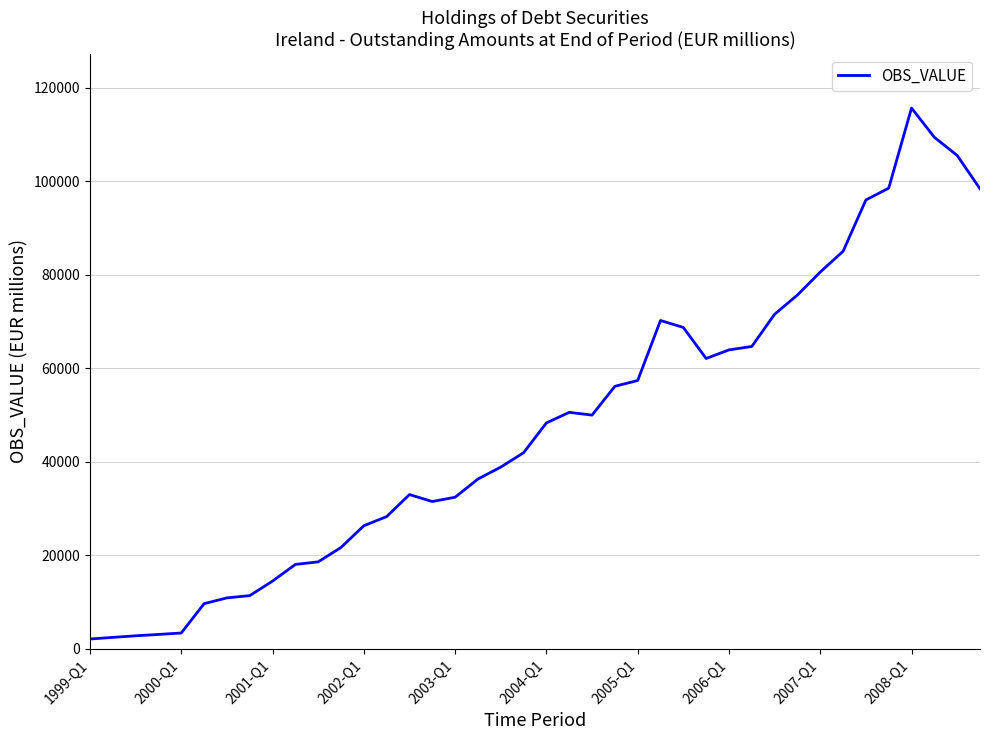

What is the difference between the maximum and minimum values?

113548